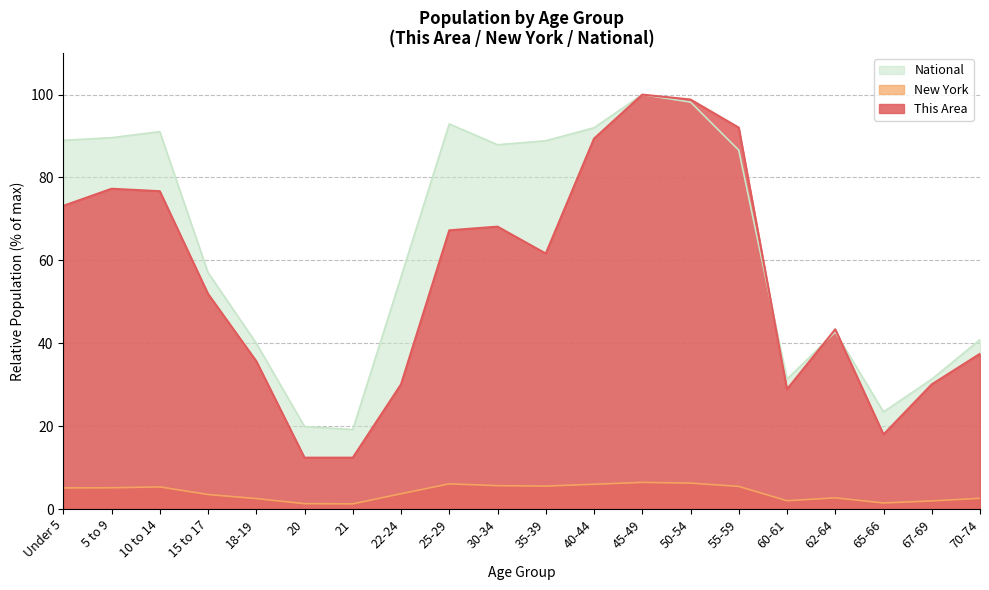

What is the smallest value displayed?

1.2